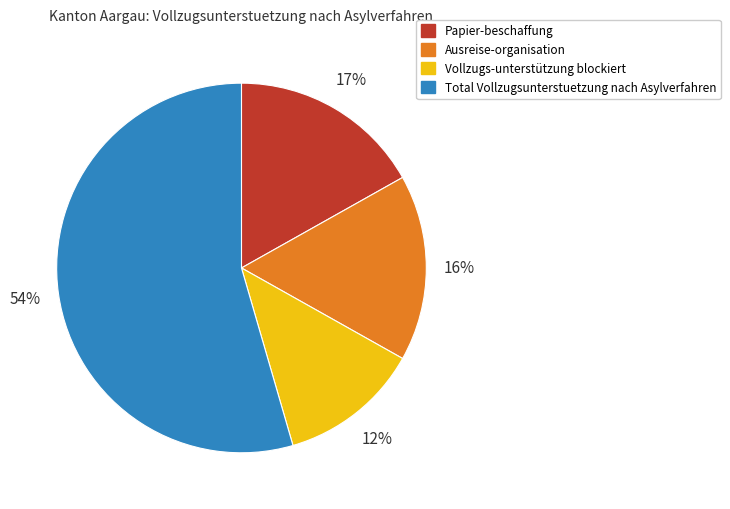

How many segments does this pie chart have?

4